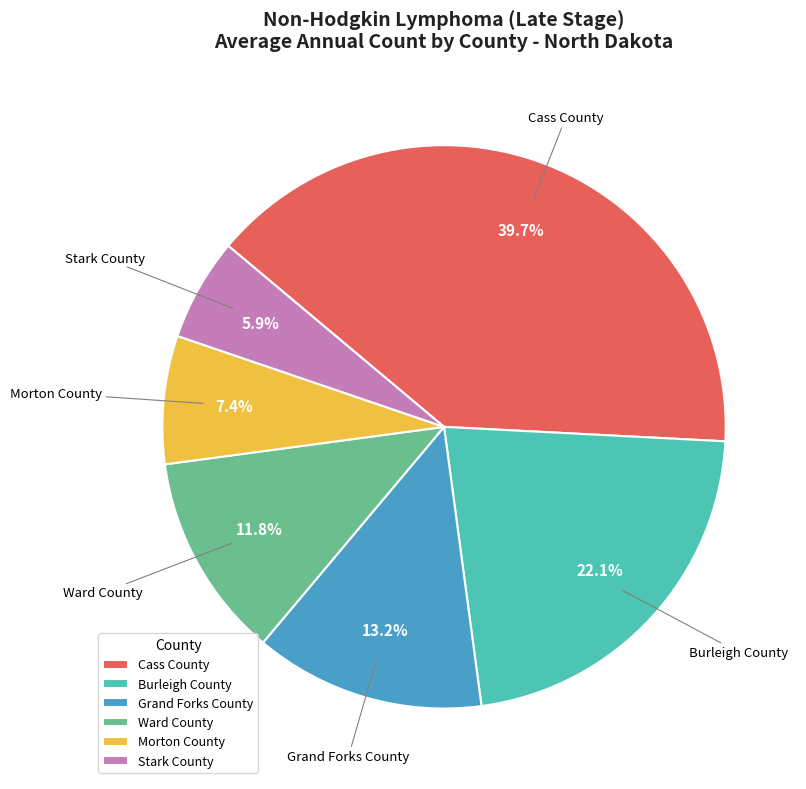

Does Ward County represent more than half of the total?

No